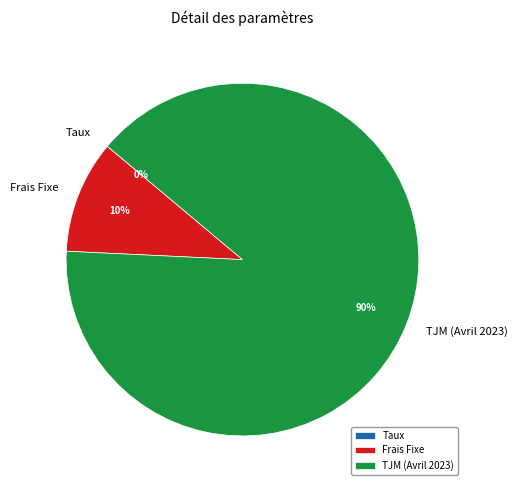

To the nearest percent, what percentage of the pie is Frais Fixe?

10%